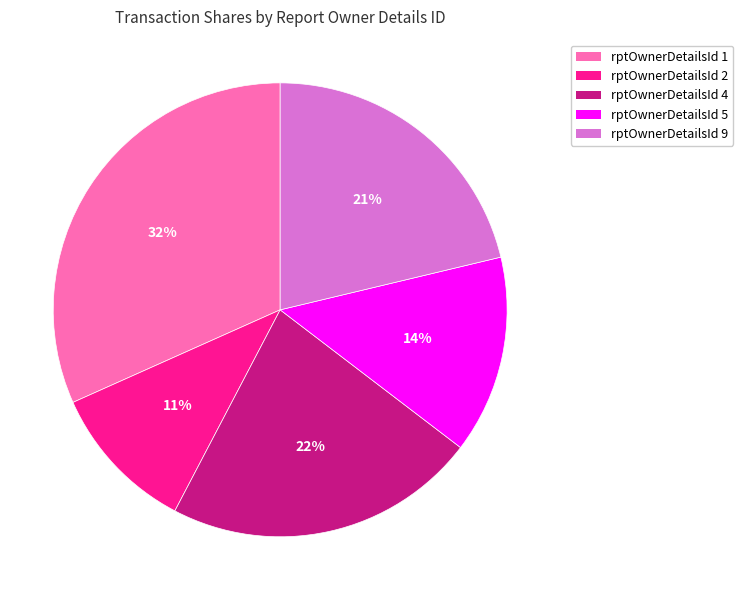

To the nearest percent, what is the average slice percentage?

20%